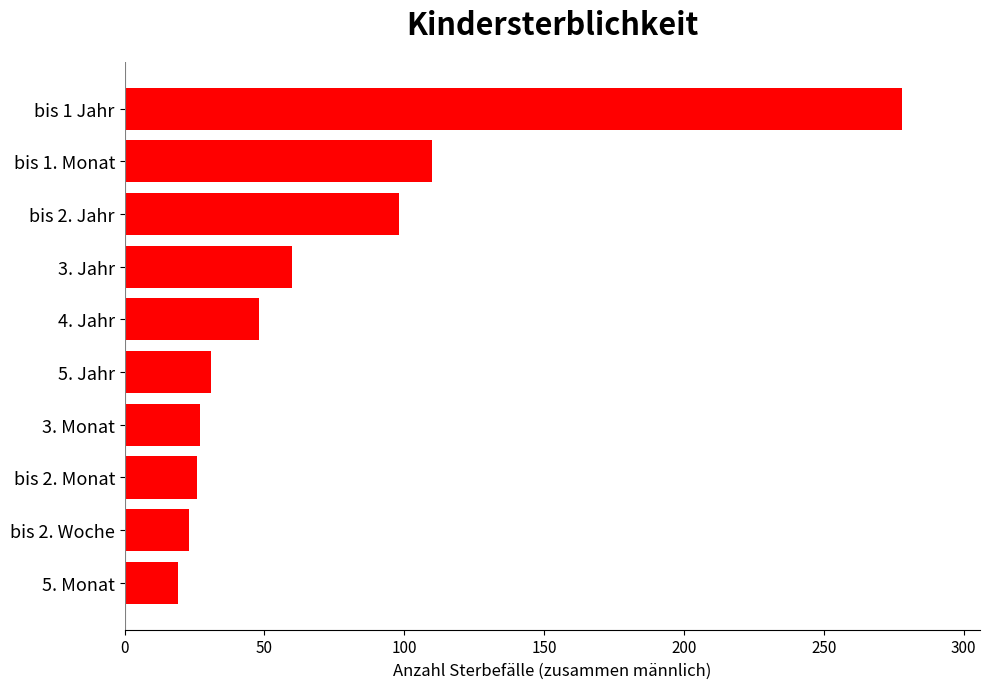

What is the value of the 9th bar from the top?

23